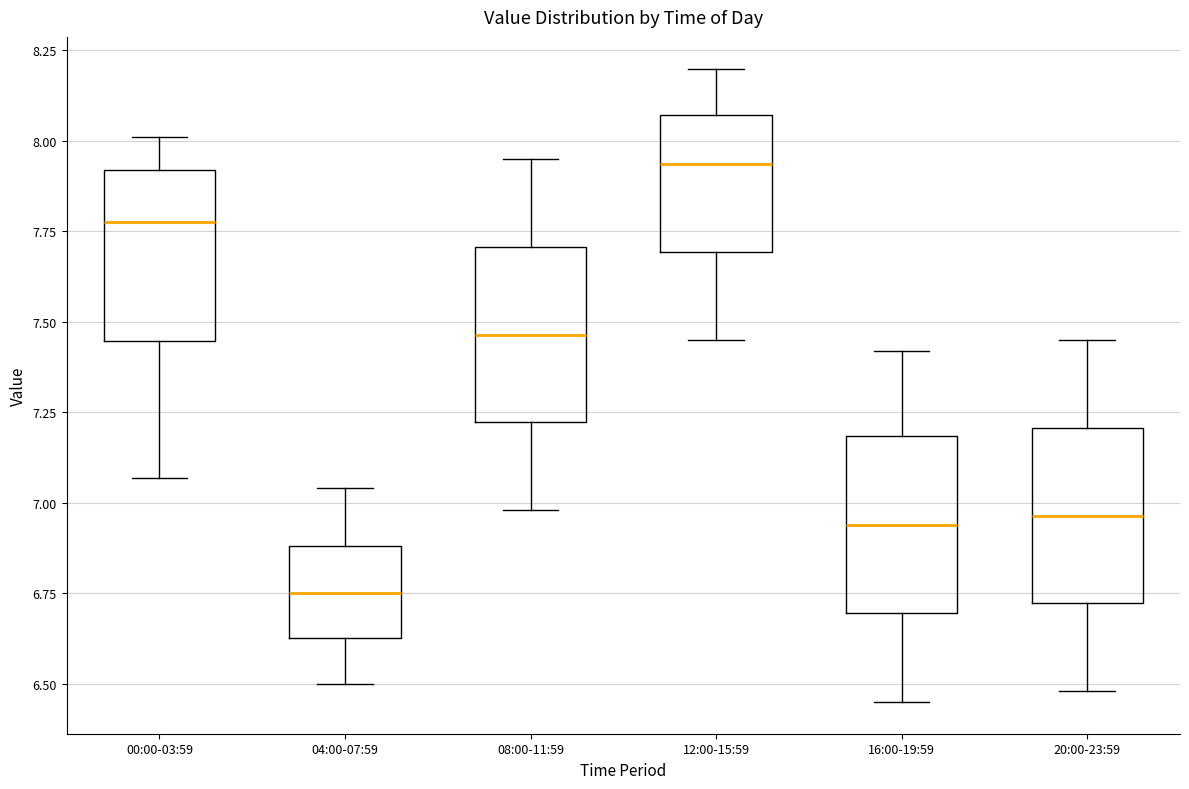

Reading left to right, transcribe this box plot: for each box, give where its median line is, the range the box spans, and where its two whiskers end, as read against the y-axis. The values are not printed on the chart, so give them approximately, as read against the axis.

00:00-03:59: median 7.80, box 7.45 to 7.90, whiskers 7.05 to 8.00
04:00-07:59: median 6.75, box 6.65 to 6.90, whiskers 6.50 to 7.05
08:00-11:59: median 7.45, box 7.20 to 7.70, whiskers 7.00 to 7.95
12:00-15:59: median 7.95, box 7.70 to 8.05, whiskers 7.45 to 8.20
16:00-19:59: median 6.95, box 6.70 to 7.20, whiskers 6.45 to 7.40
20:00-23:59: median 6.95, box 6.70 to 7.20, whiskers 6.50 to 7.45